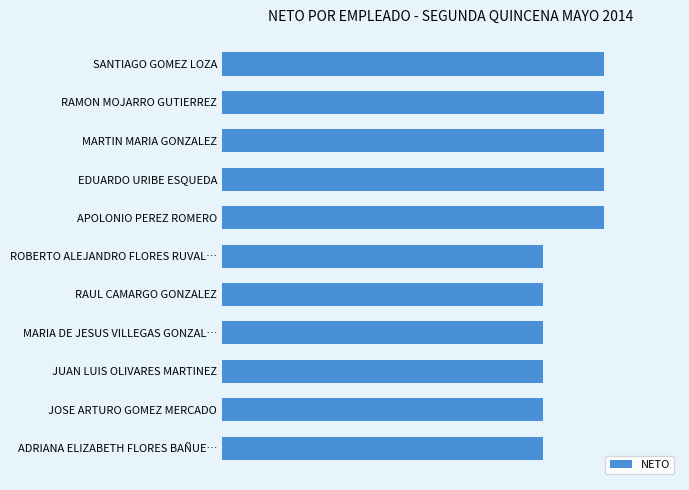

What is the maximum value shown in the chart?

4955